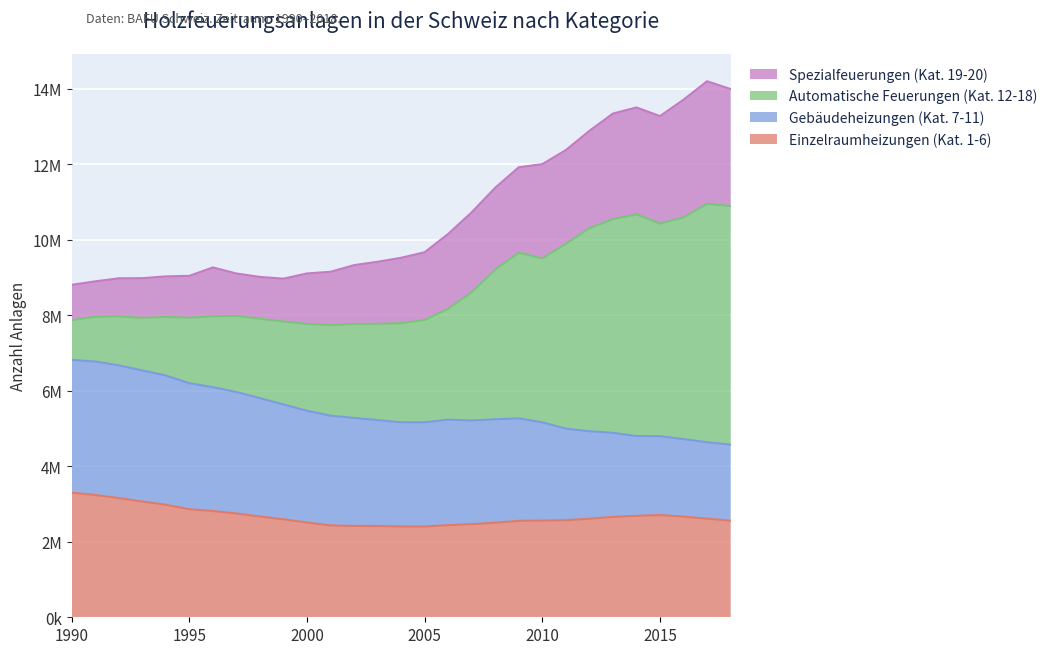

At which label does Einzelraumheizungen (Kat. 1-6) first exceed 2609507?

1990